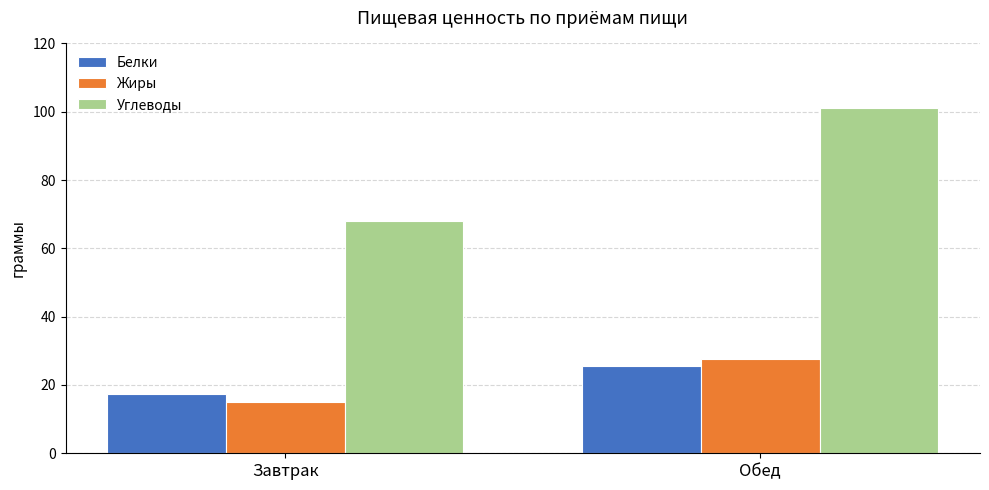

What is the smallest value displayed?

14.9